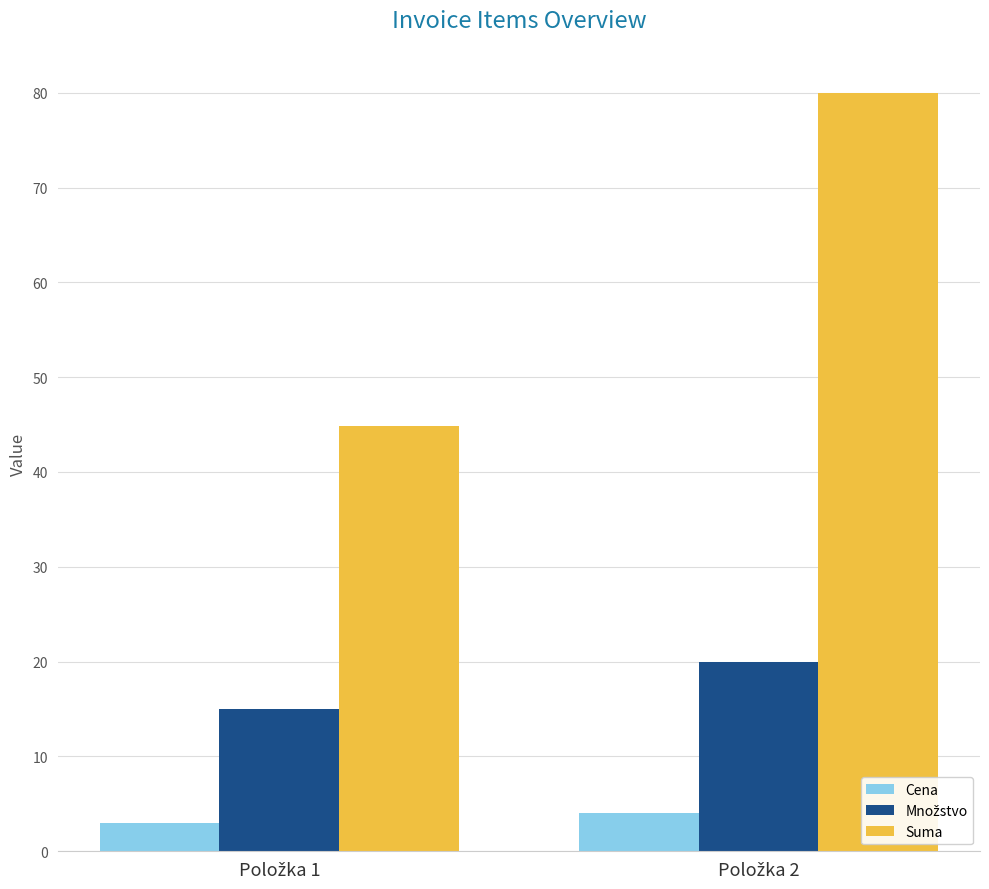

What is the value of the Cena bar at the 1st from the left?

3.0